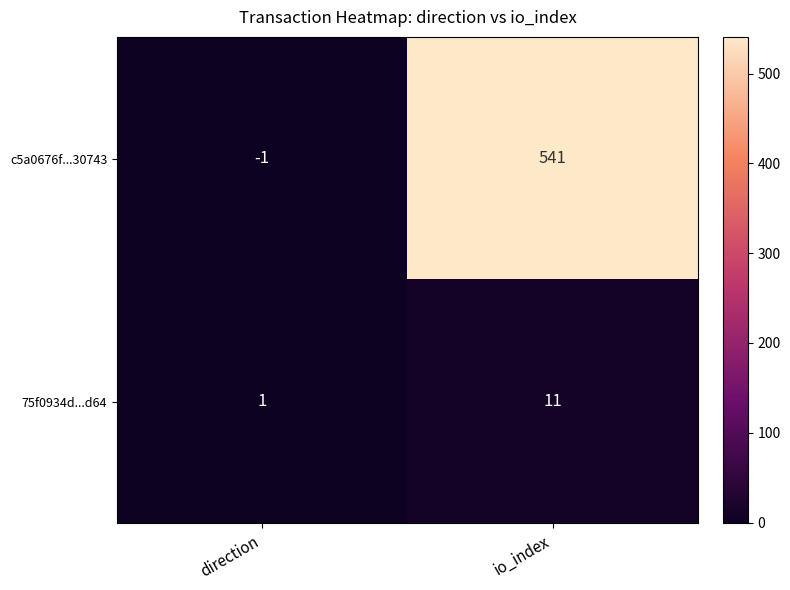

What is the minimum value shown in the chart?

-1